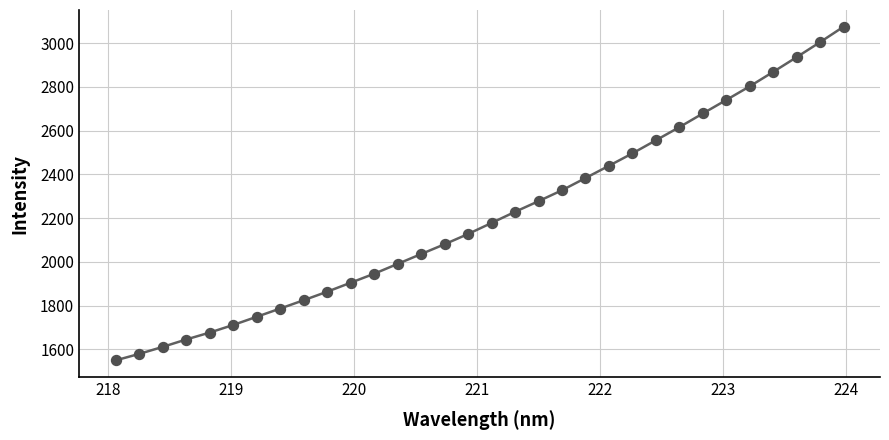

What is the difference between the maximum and minimum values?

1525.2